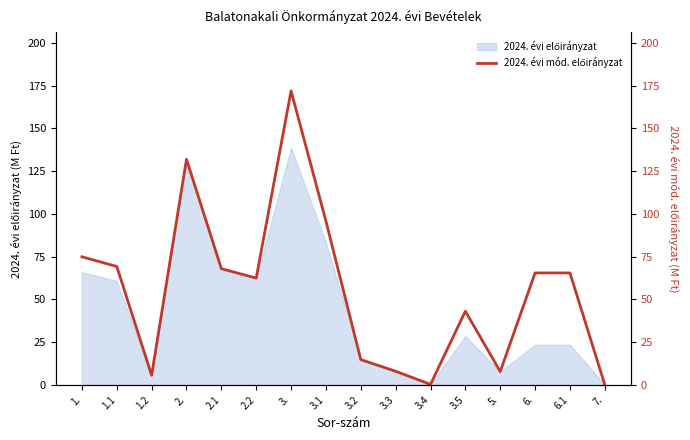

Which category has the highest value across all series?

3.